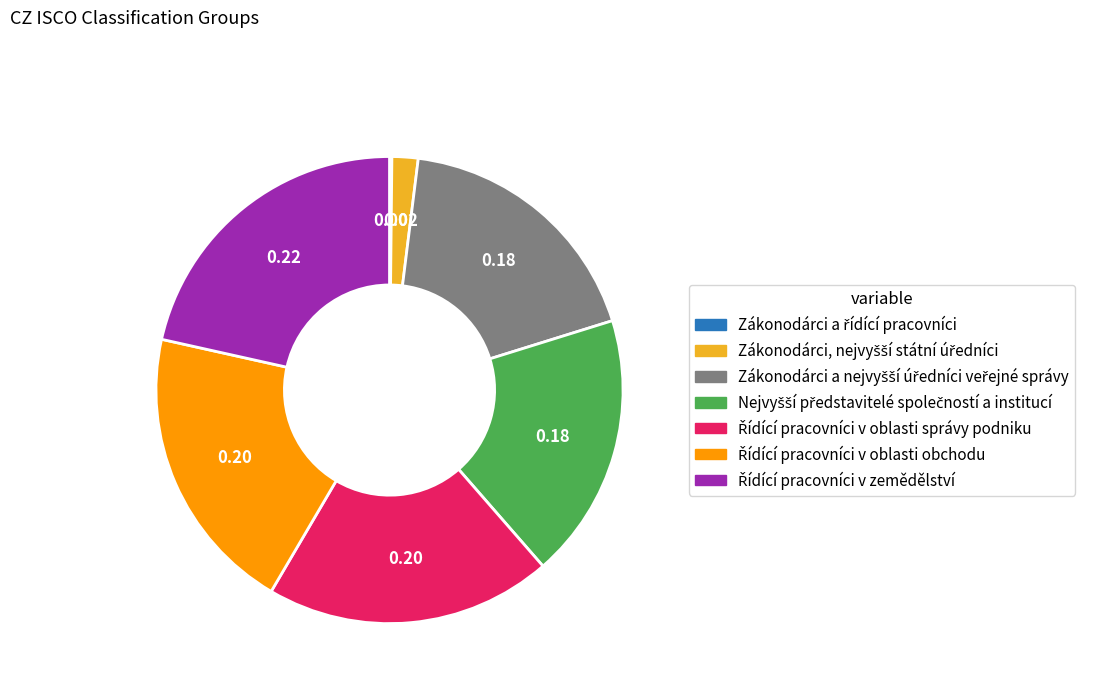

Is there a majority slice in this chart?

No